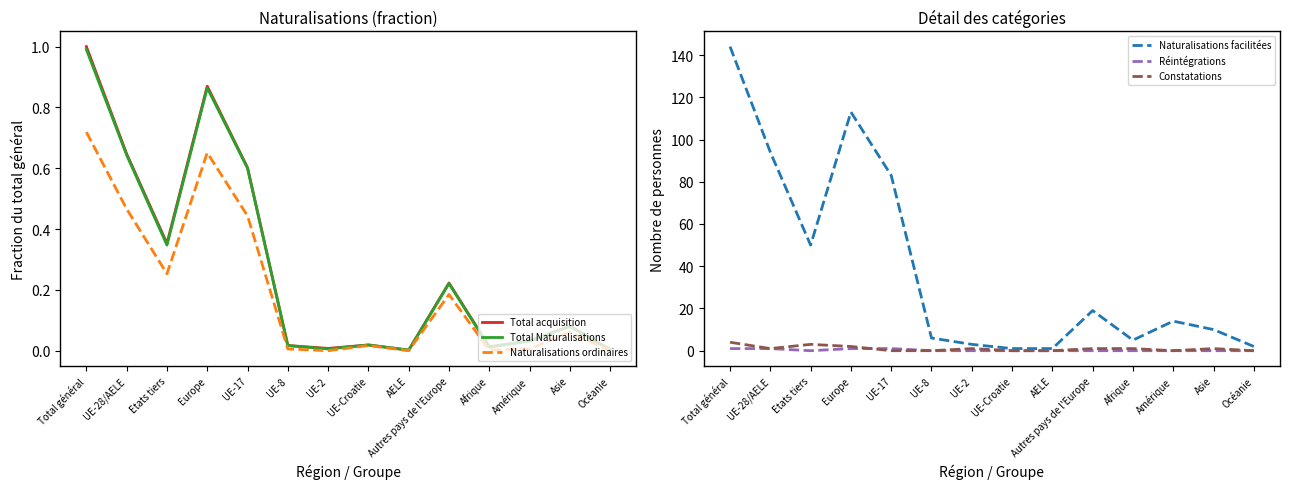

True or false: Total Naturalisations has a value of 0.4 at UE-17.

False